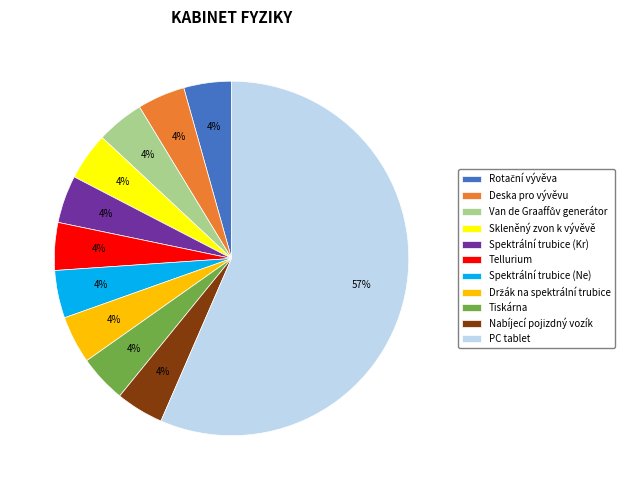

Is it true that Tiskárna is 4% of the pie?

True